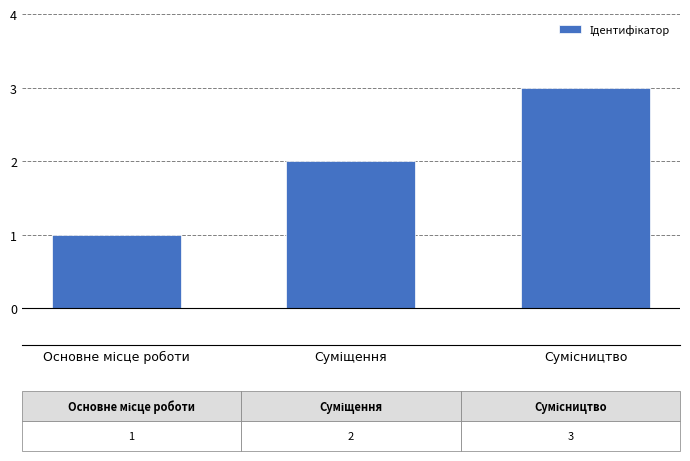

What is the maximum value shown in the chart?

3